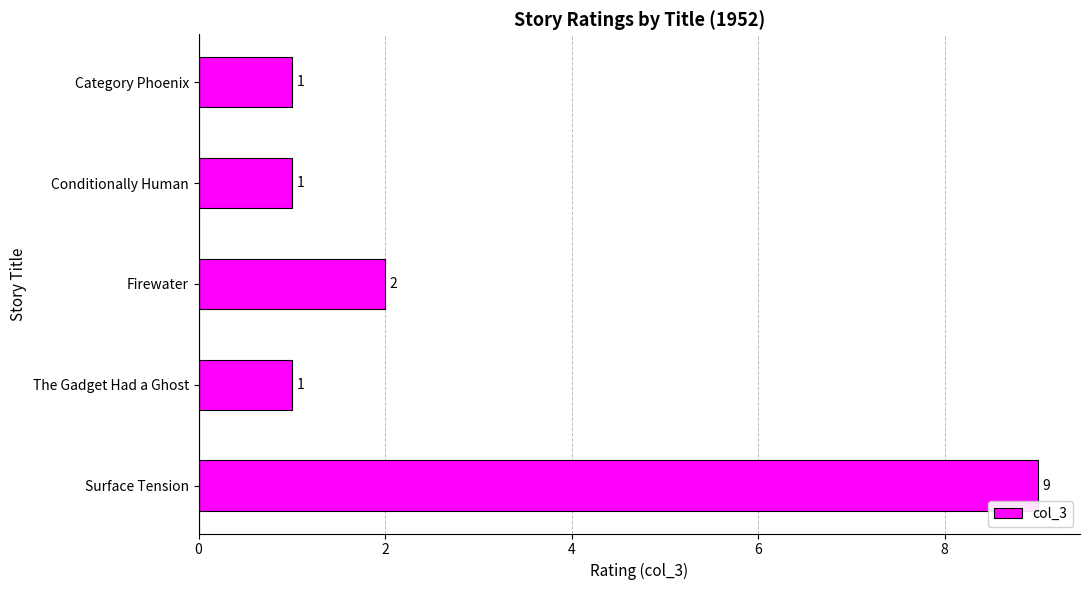

Count the values in the range 1 to 2.

4